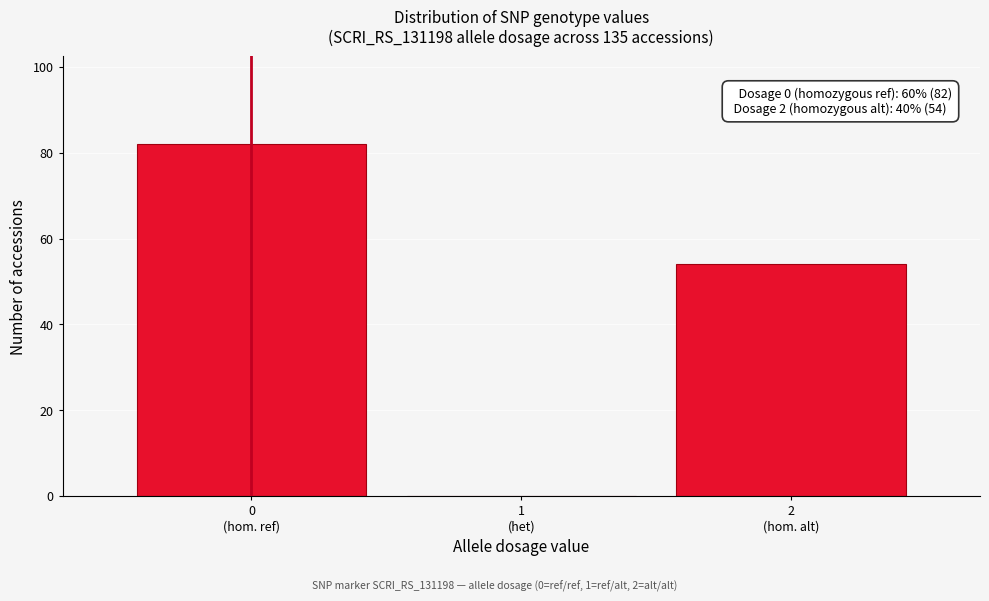

What is the sum of all values?

136